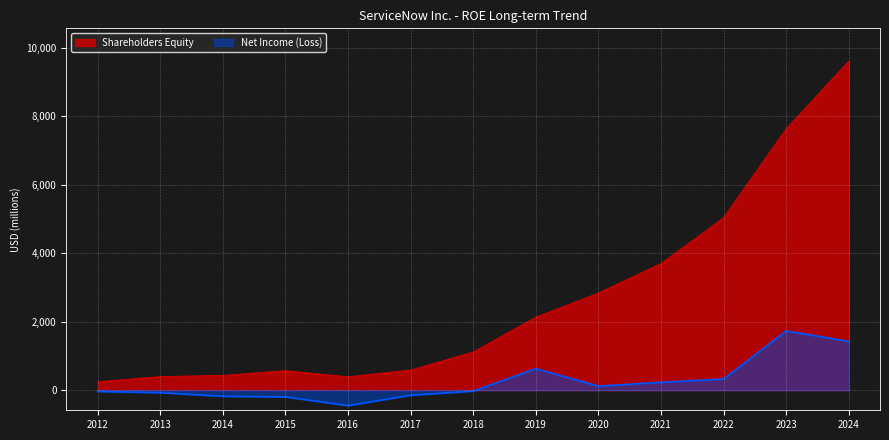

List the series in order of their peak value, highest first.

Shareholders Equity, Net Income (Loss)